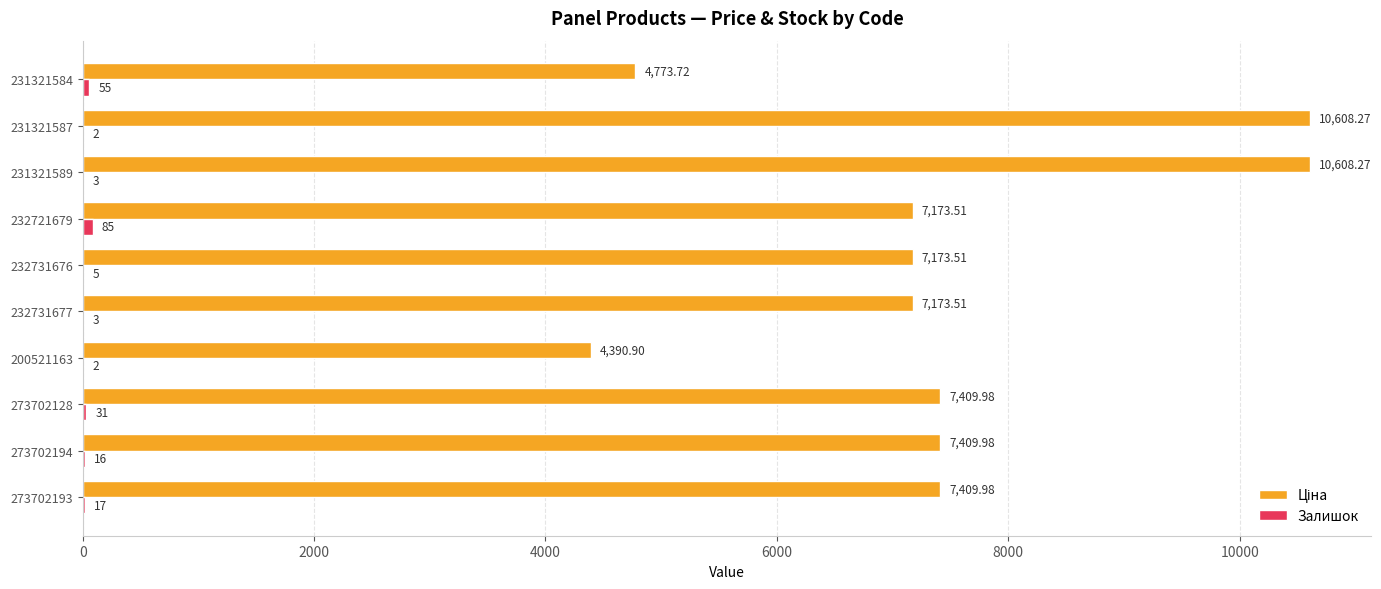

How many series are shown in this chart?

2